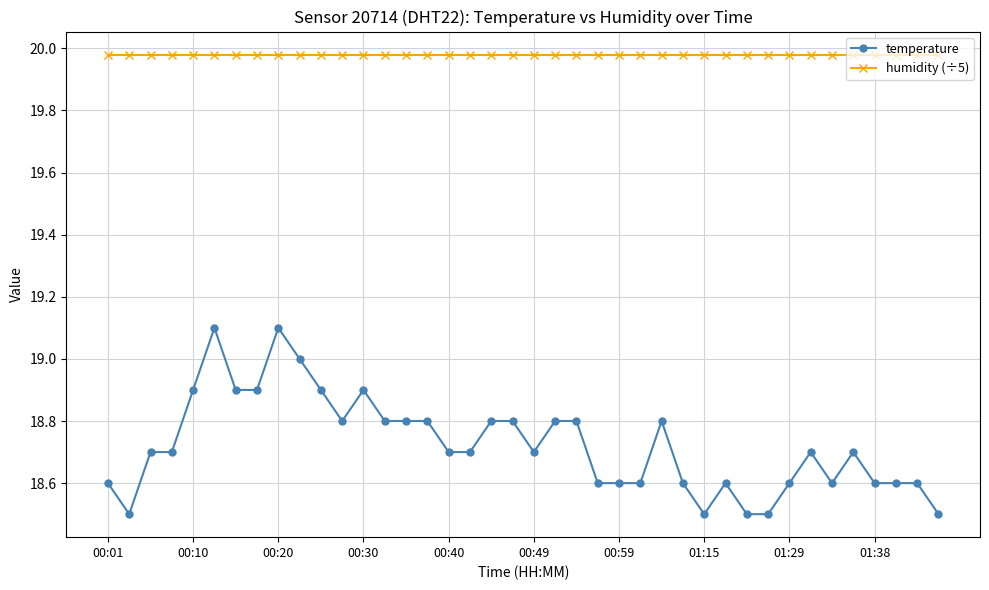

At how many categories does at least one series exceed 18?

40